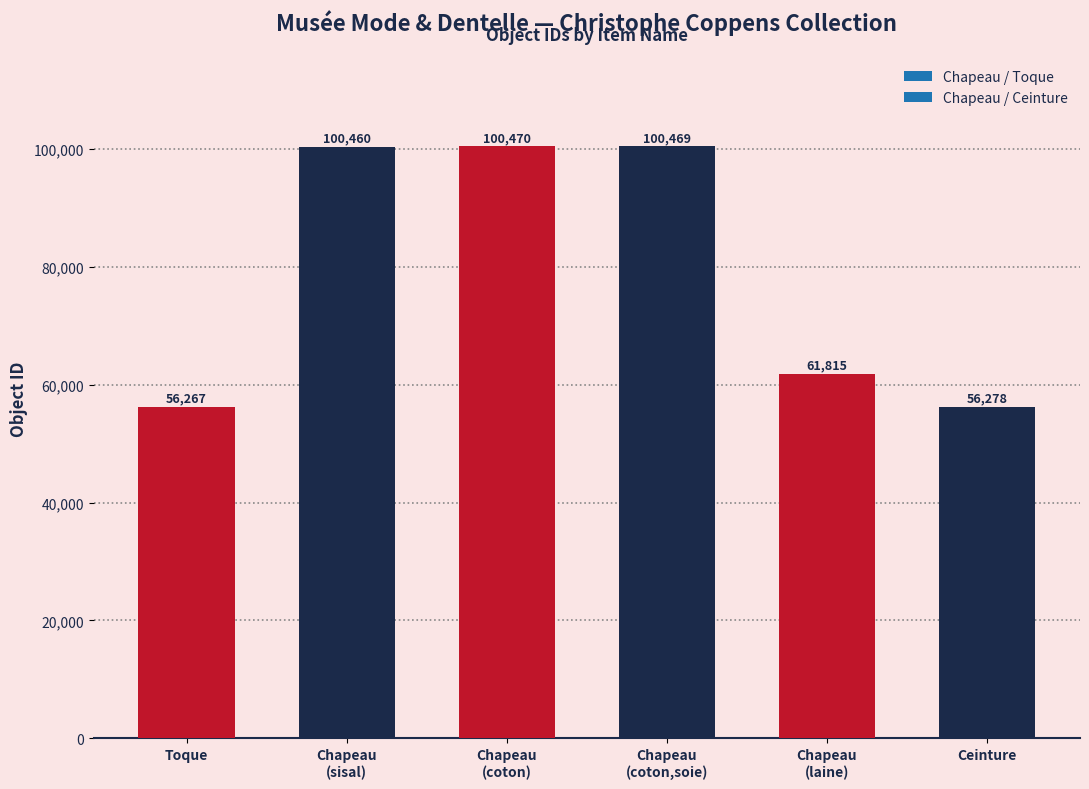

The value at Chapeau
(coton,soie) is 100469. True or false?

True